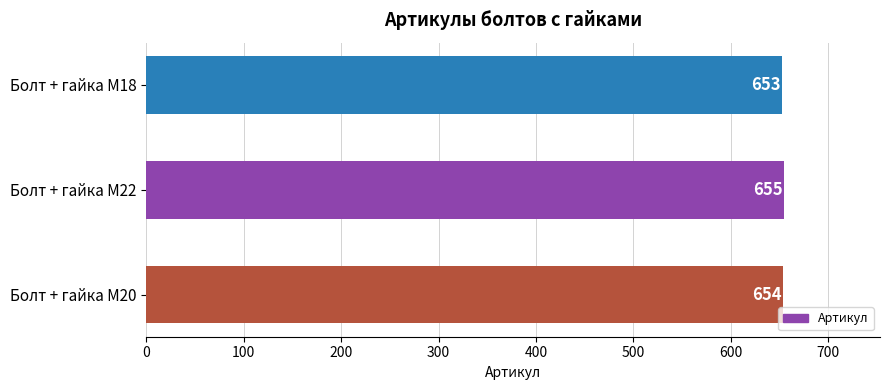

What is the sum of the values at Болт + гайка M22 and Болт + гайка M18?

1308